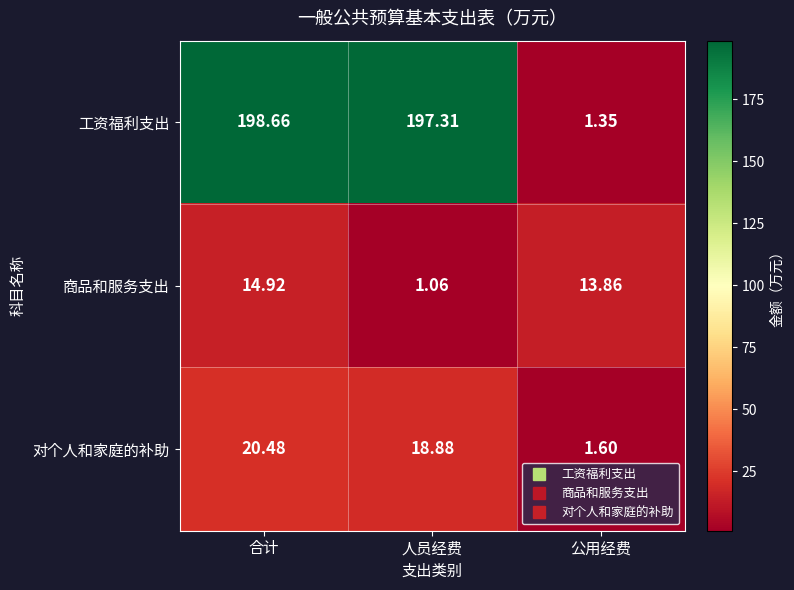

Where is 对个人和家庭的补助 nearest to the value 11?

人员经费